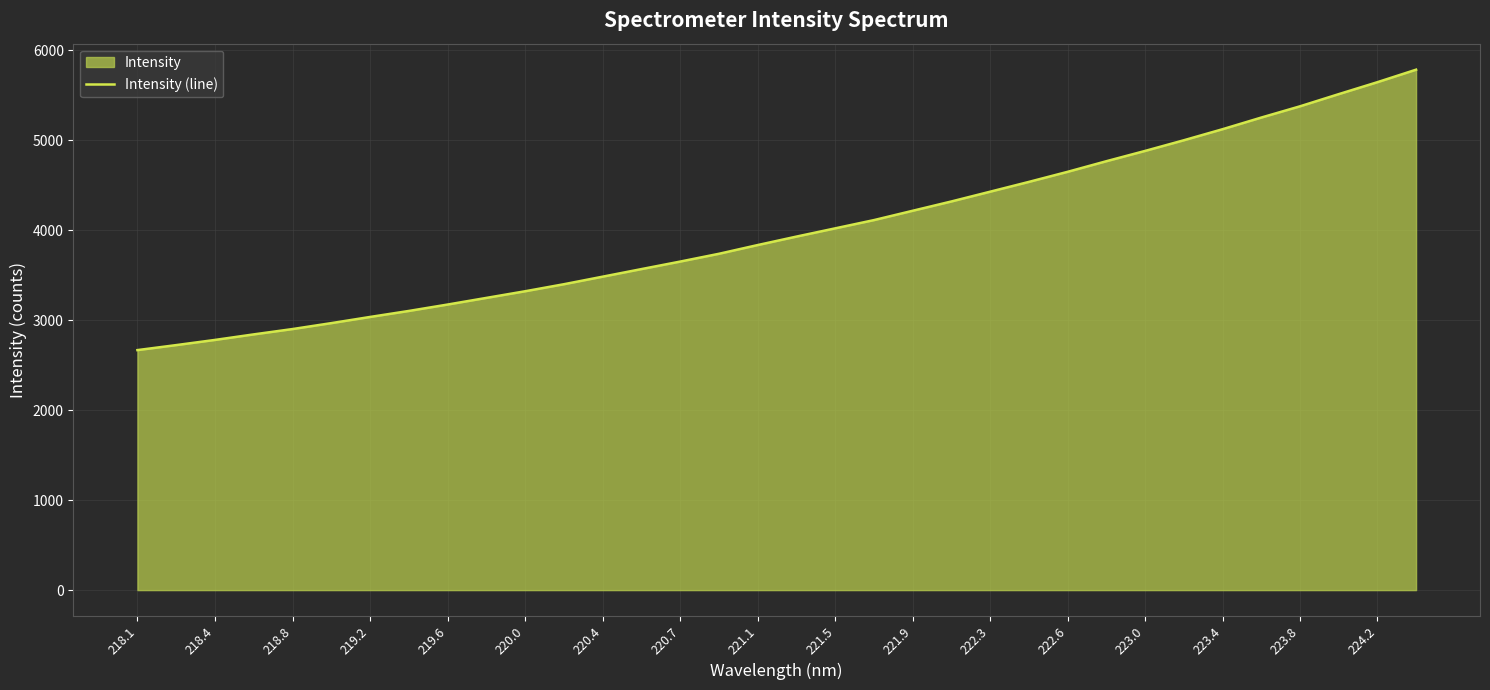

How many lines are shown in the chart?

1